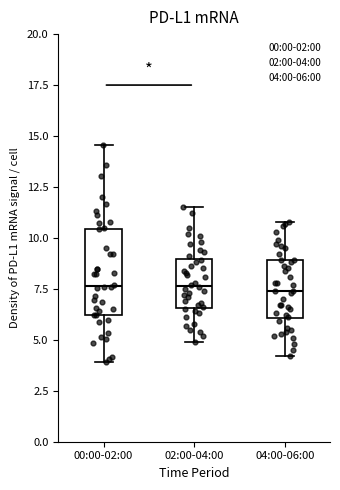

Which box is the tallest, from its lower edge to its upper edge?

00:00-02:00